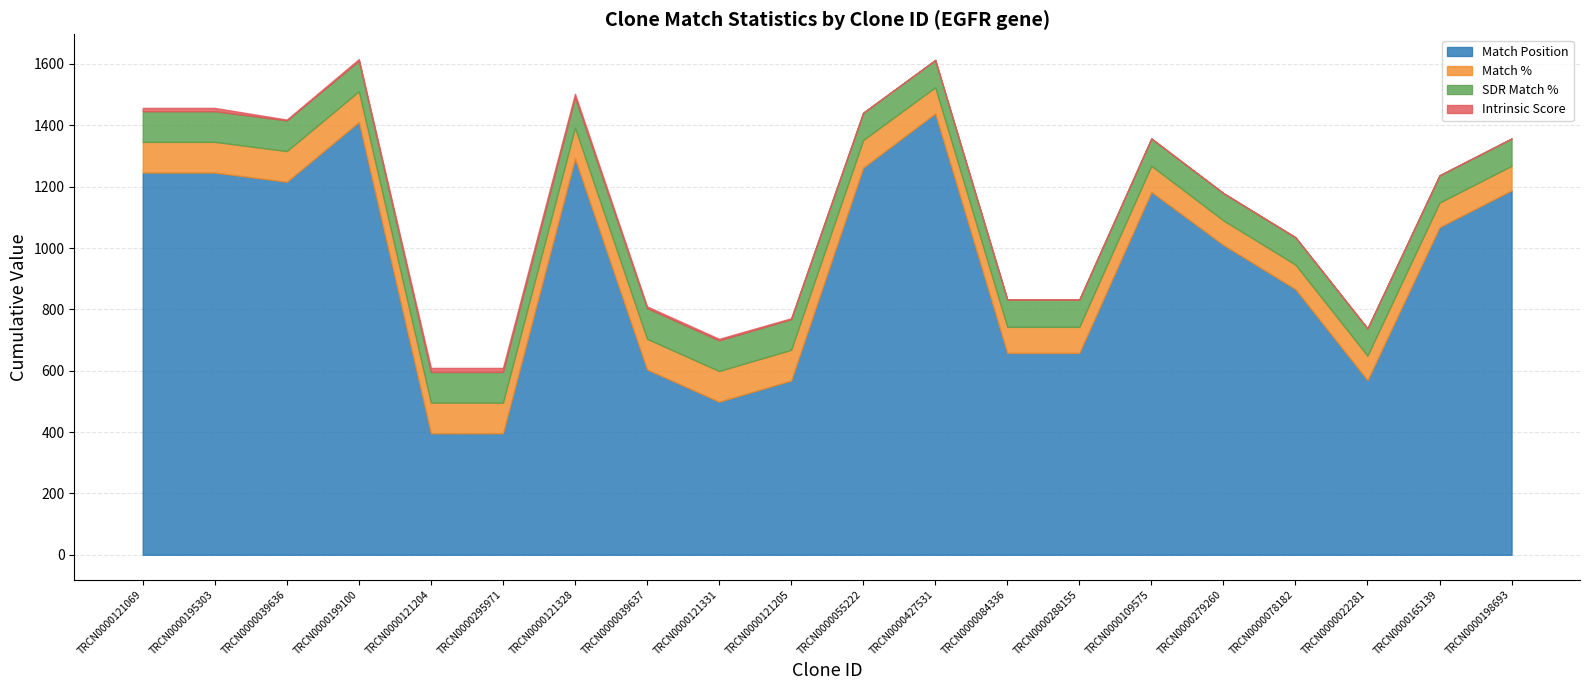

What is the sum of all Match Position values?

18775.0